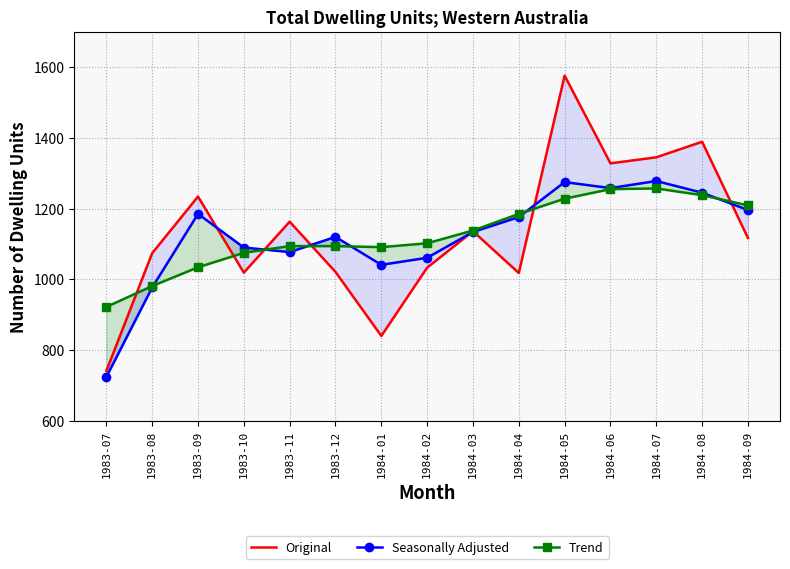

Which series has the largest range (max minus min)?

Original